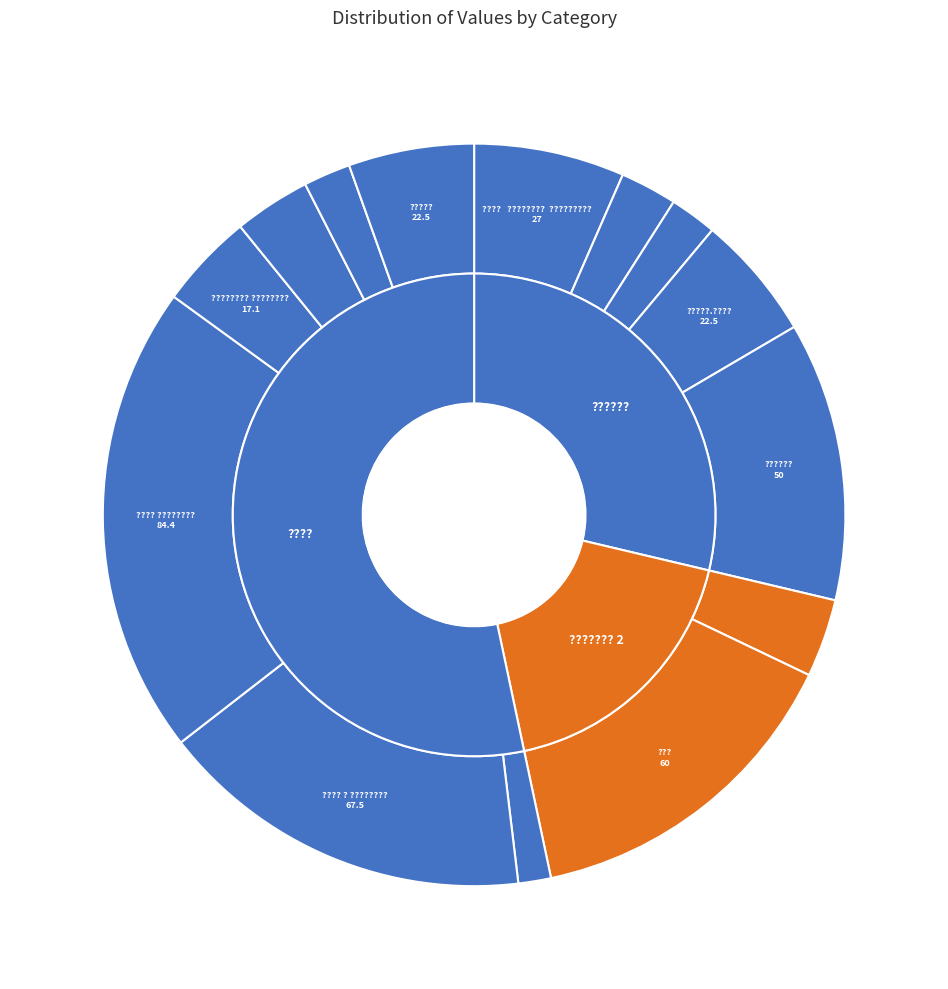

Approximately how many times larger is the value at ??????? compared to ???????? ?????????

0.8